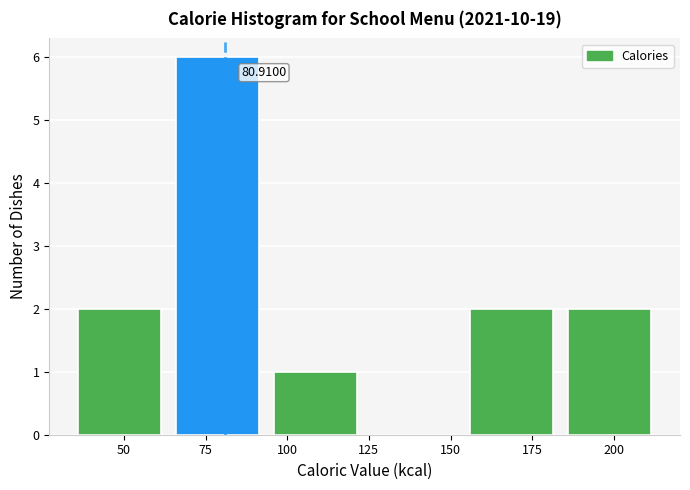

Which range on the x-axis has the tallest bar?

65 to 95